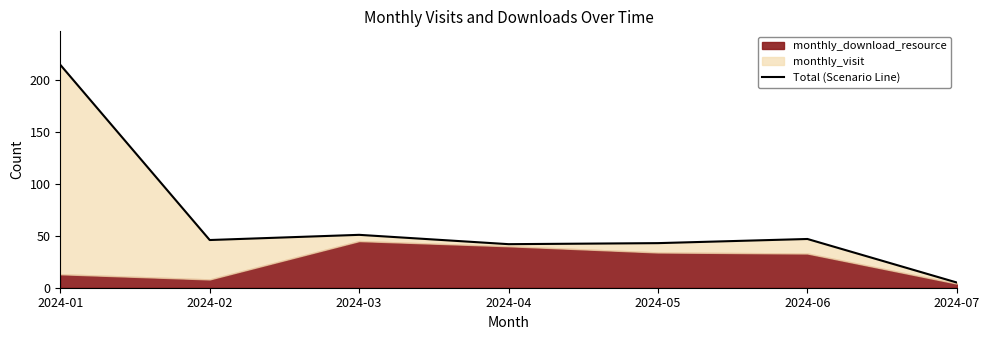

What is the change in value from 2024-05 to 2024-06?

+4